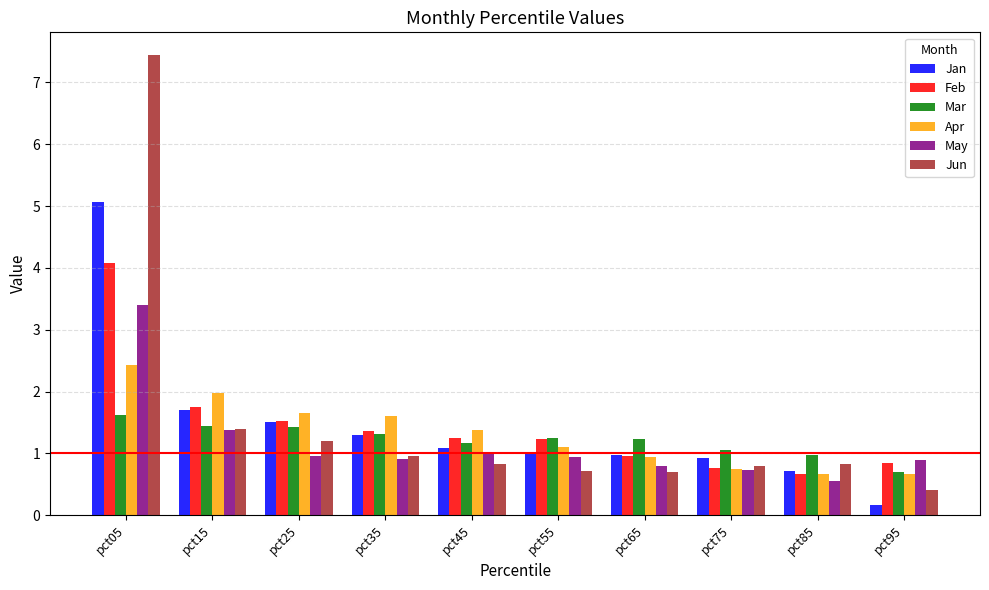

How many groups of bars are there?

10